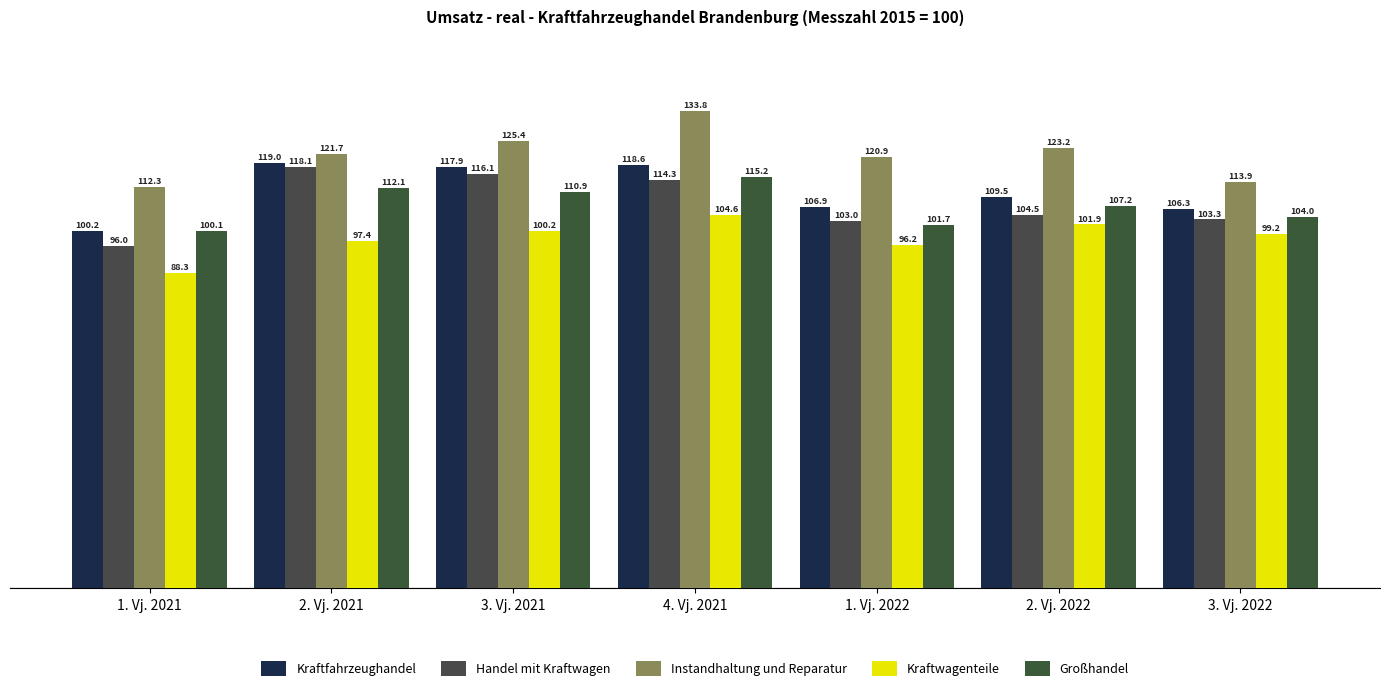

True or false: Kraftwagenteile has a value of 168.1 at 2. Vj. 2022.

False